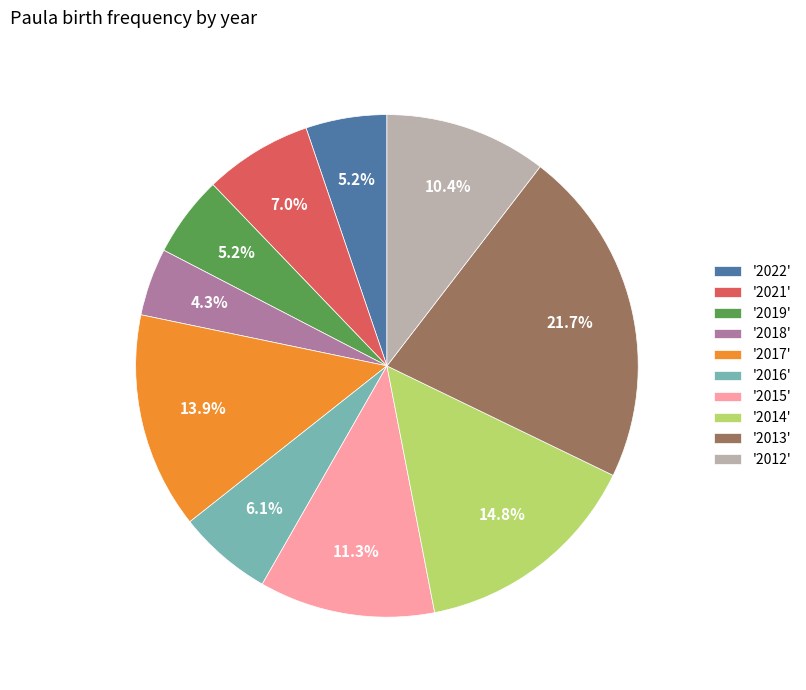

Approximately how many times larger is the value at '2021' compared to '2013'?

0.3